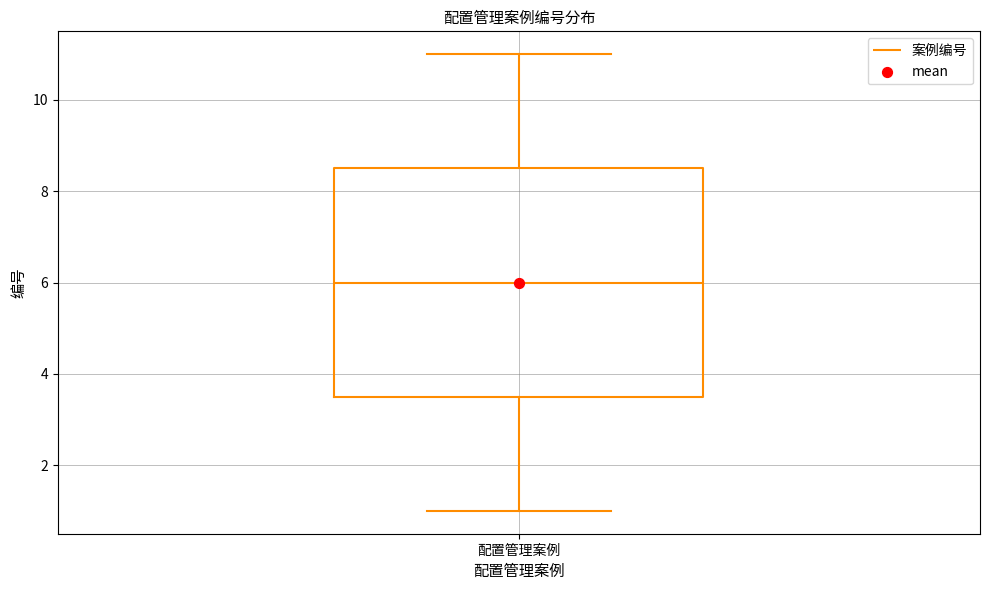

Read this box plot against the y-axis: the position of the median line, the range covered by the box, and the ends of both whiskers. The values are not printed on the chart, so give them approximately, as read against the axis.

median 6.0, box 3.6 to 8.6, whiskers 1.0 to 11.0